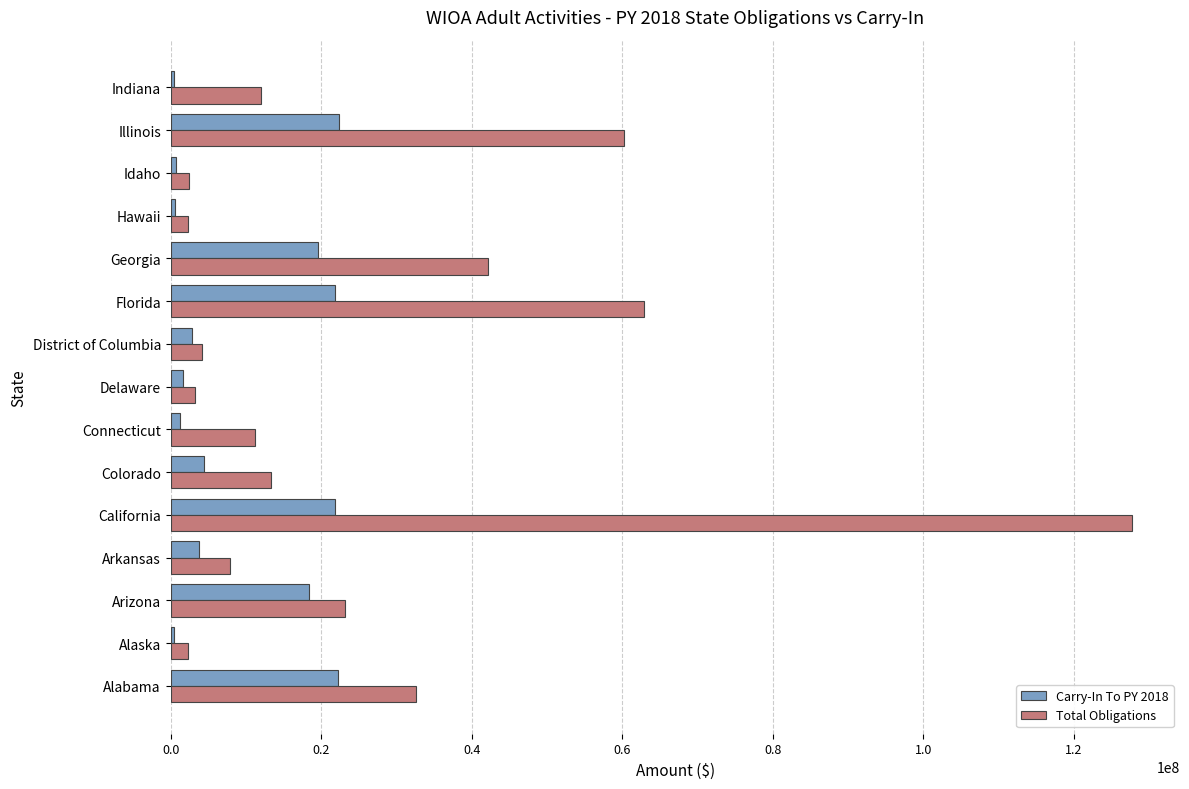

At which category is the sum across all series the highest?

California